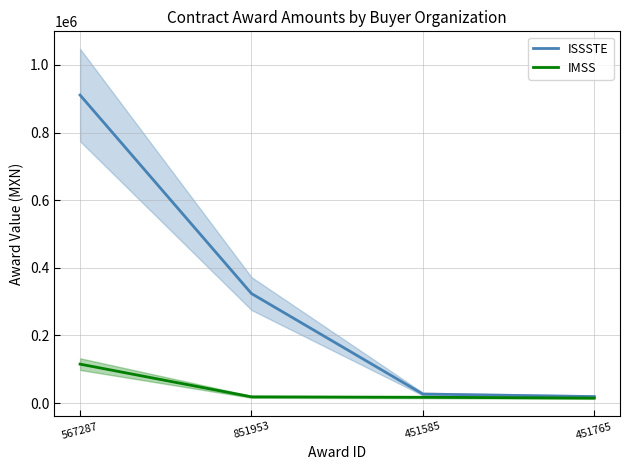

Reading right to left, transcribe all the data shown in this chart.

ISSSTE: 19475.0	26851.5	323939.8	910739.9
IMSS: 14981.0	17392.0	18652.0	115363.0